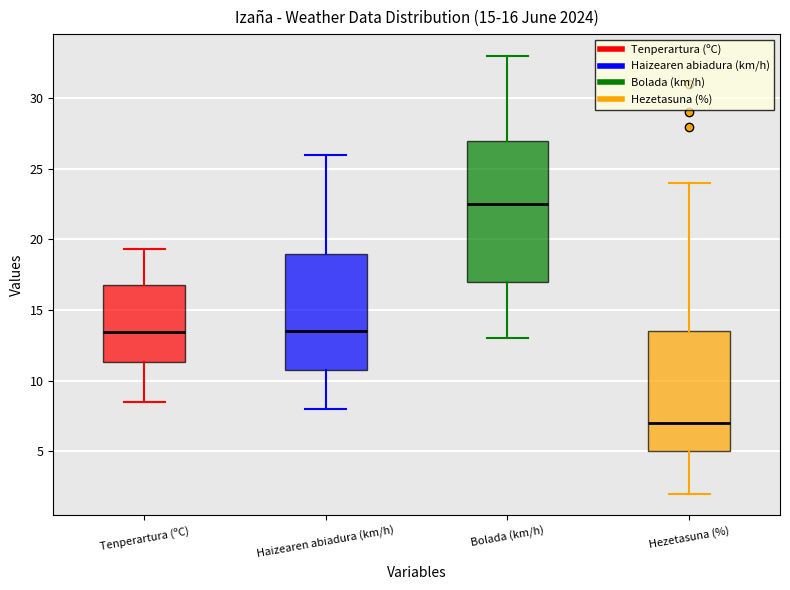

Which box is the tallest, from its lower edge to its upper edge?

Bolada (km/h)